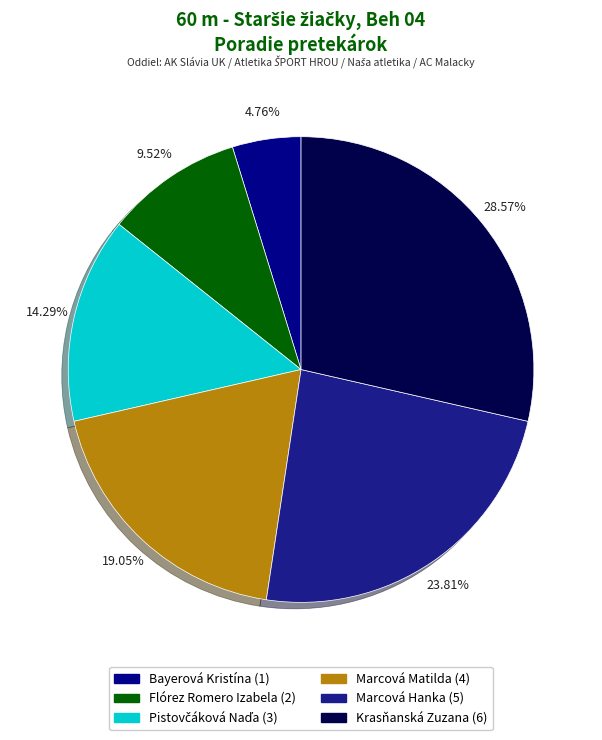

What is the ratio of the value at Krasňanská Zuzana to the value at Bayerová Kristína?

6.0